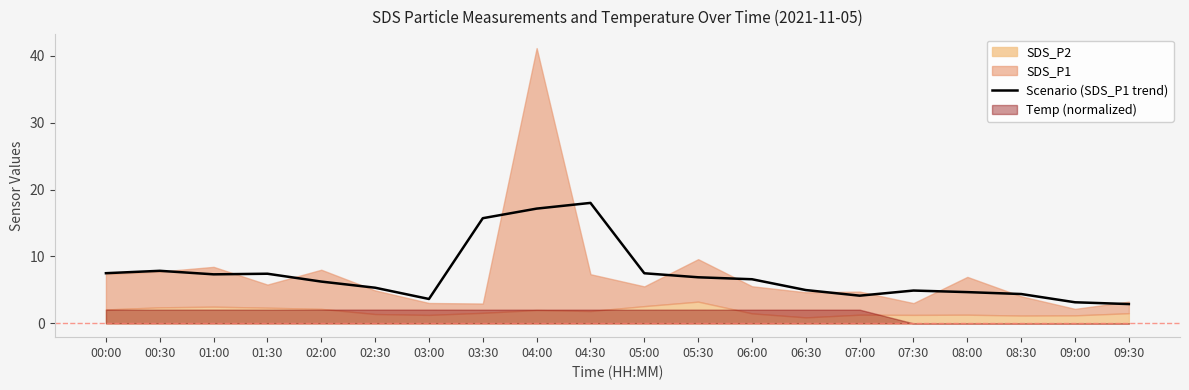

Reading right to left, what are all the values shown in this chart?

2.9	3.2	4.4	4.7	4.9	4.1	5.0	6.6	6.9	7.5	18.0	17.2	15.7	3.7	5.3	6.2	7.4	7.3	7.9	7.5